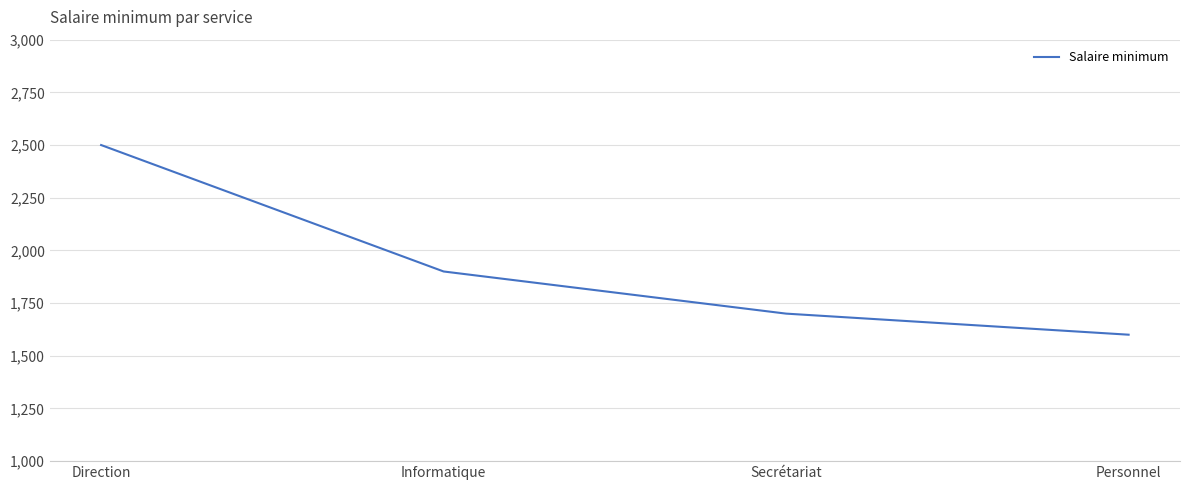

Between Informatique and Direction, which is larger?

Direction